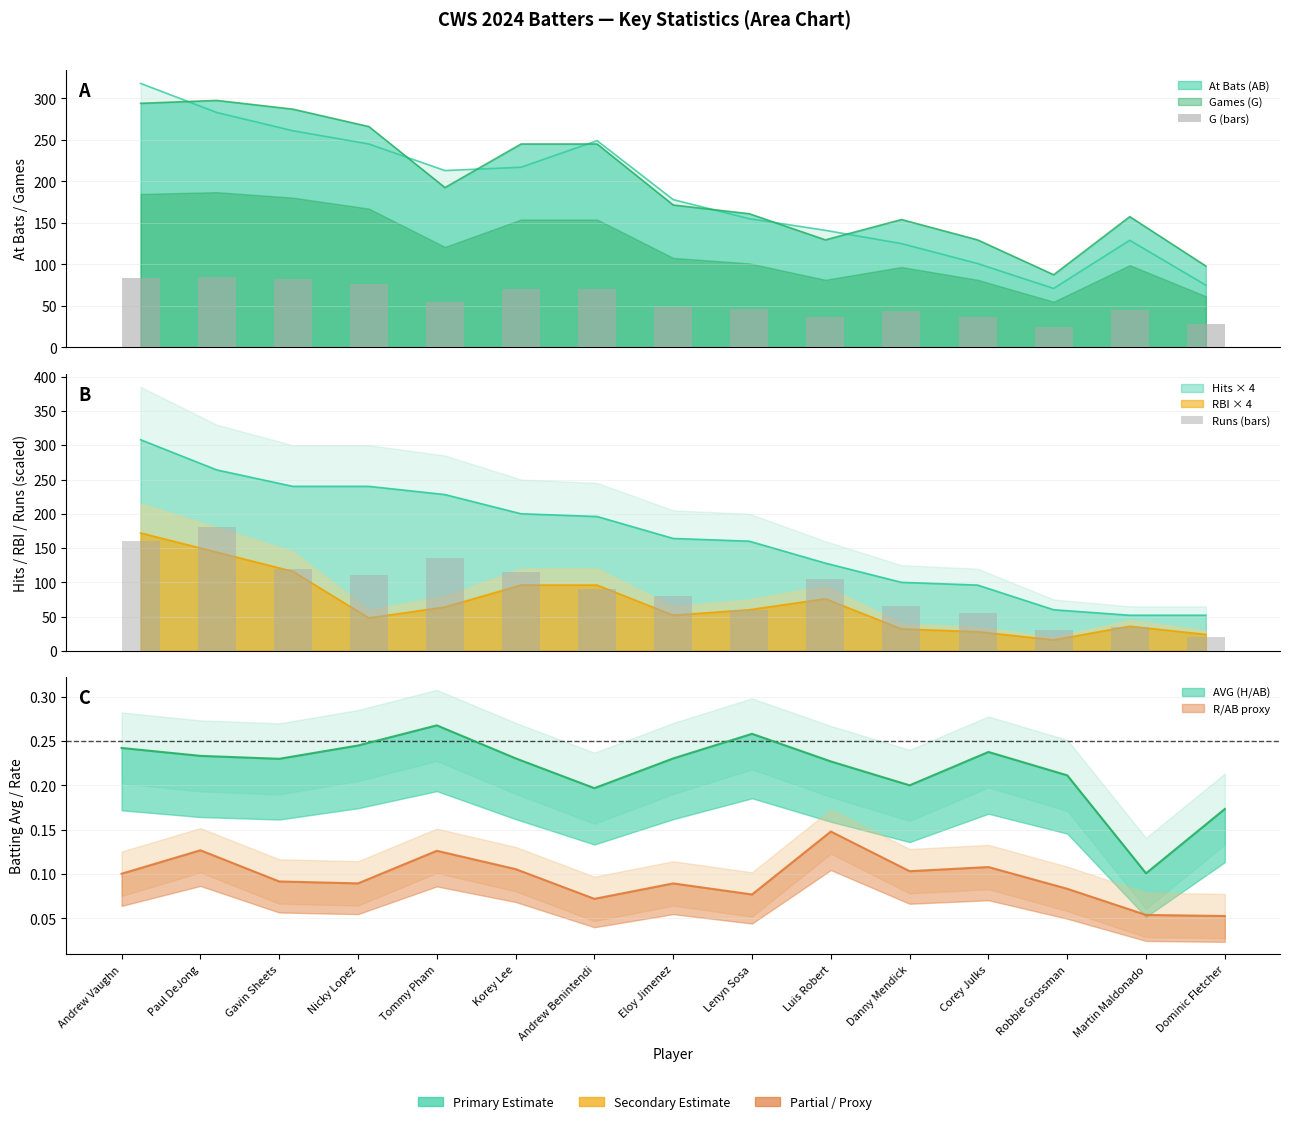

What is the lowest value of the Runs (bars) series?

20